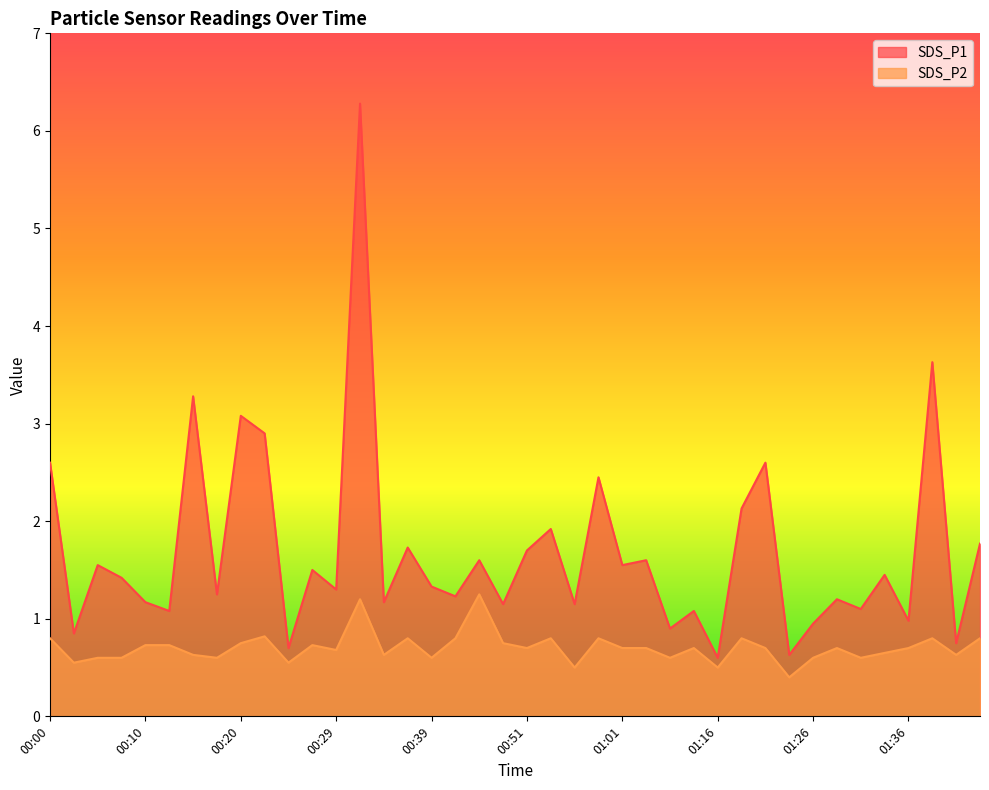

What position from the left is 00:00?

1